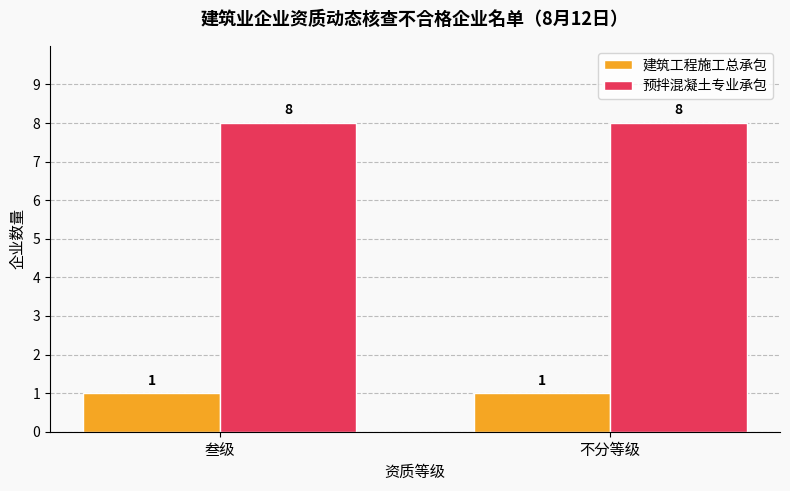

Which series has the largest total across all categories?

预拌混凝土专业承包